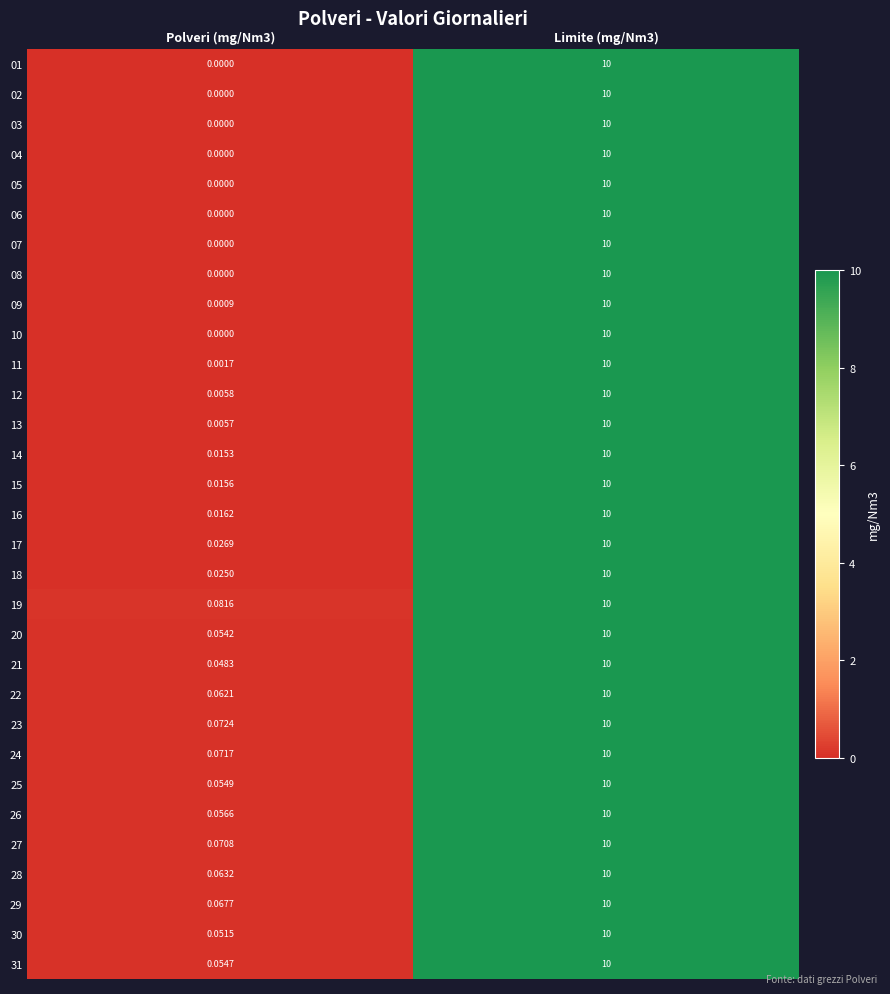

Is the value of 18 at Polveri (mg/Nm3) greater than the value of 06 at Limite (mg/Nm3)?

No